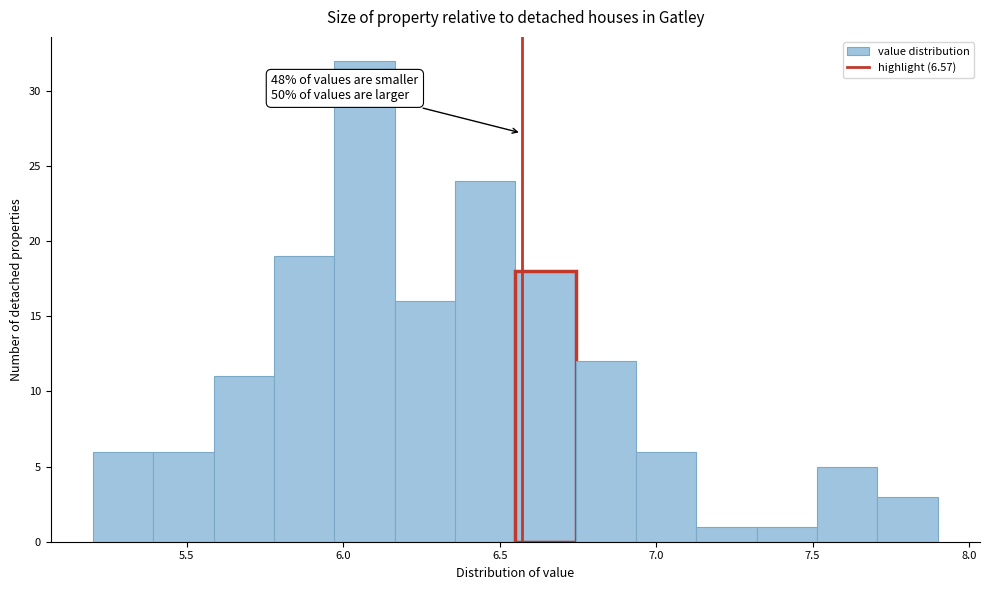

Read against the x-axis, roughly where is the centre of the tallest bar?

6.05